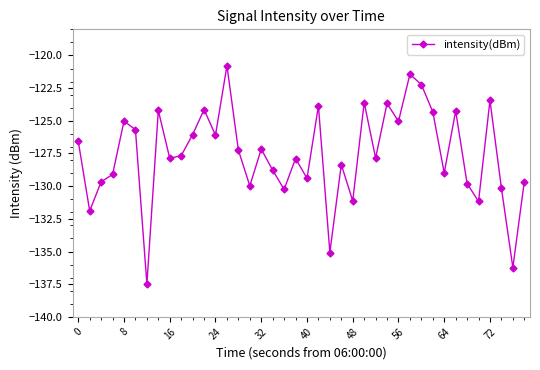

What is the value of the 34th point from the left?

-124.2